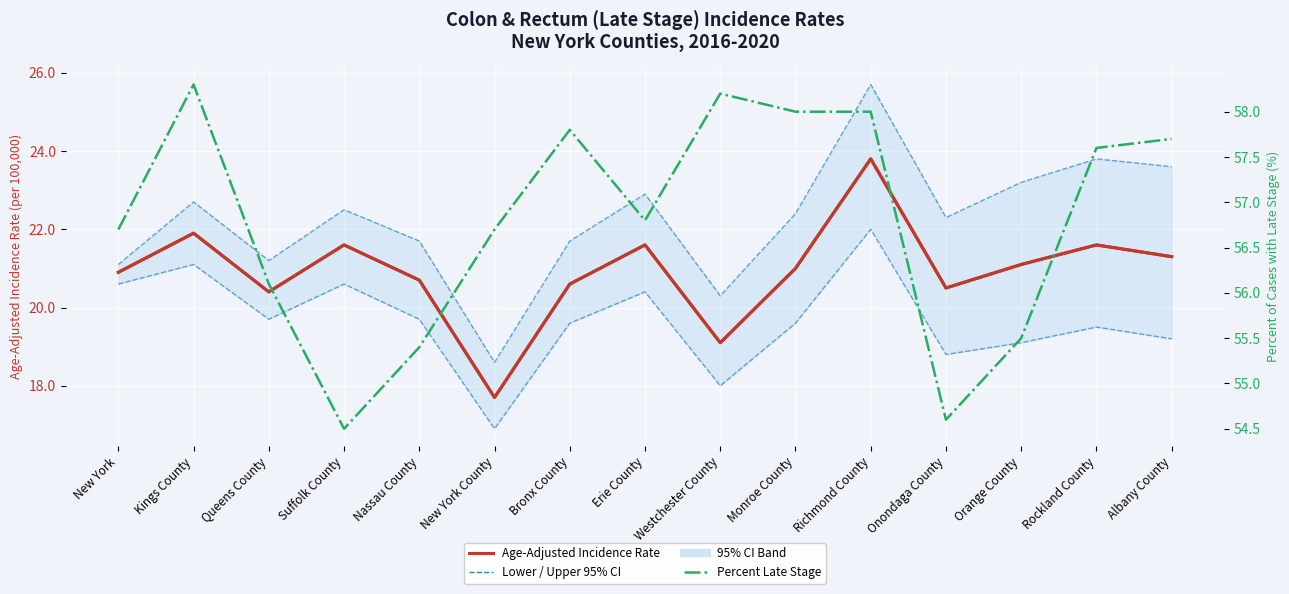

What is the average value of the Age-Adjusted Incidence Rate series?

20.9